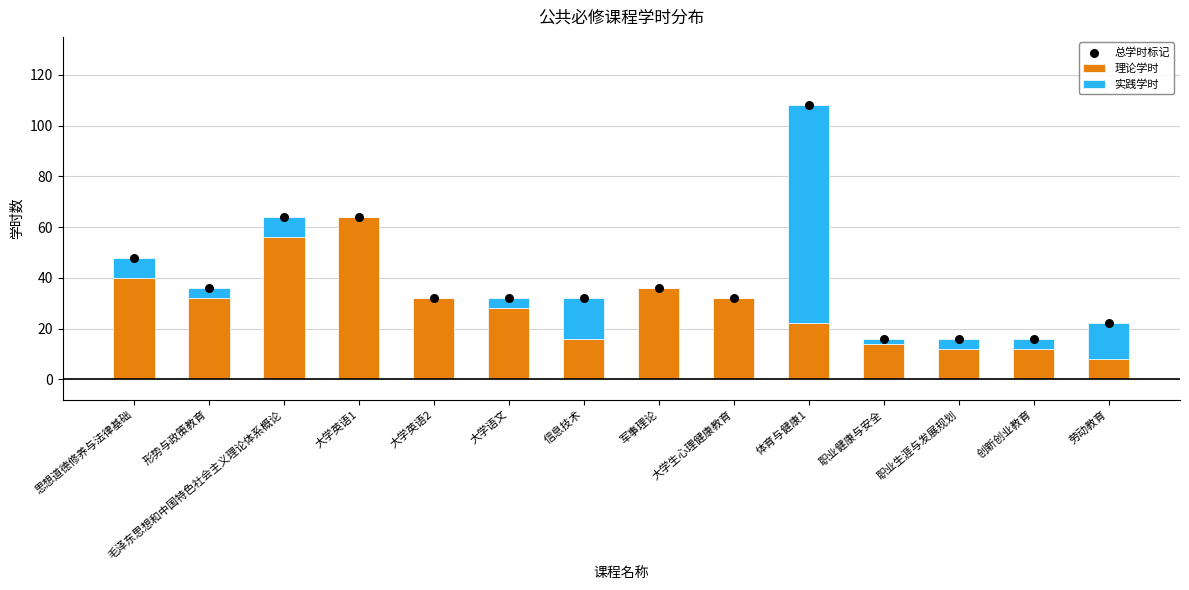

At how many categories does at least one series exceed 45?

4